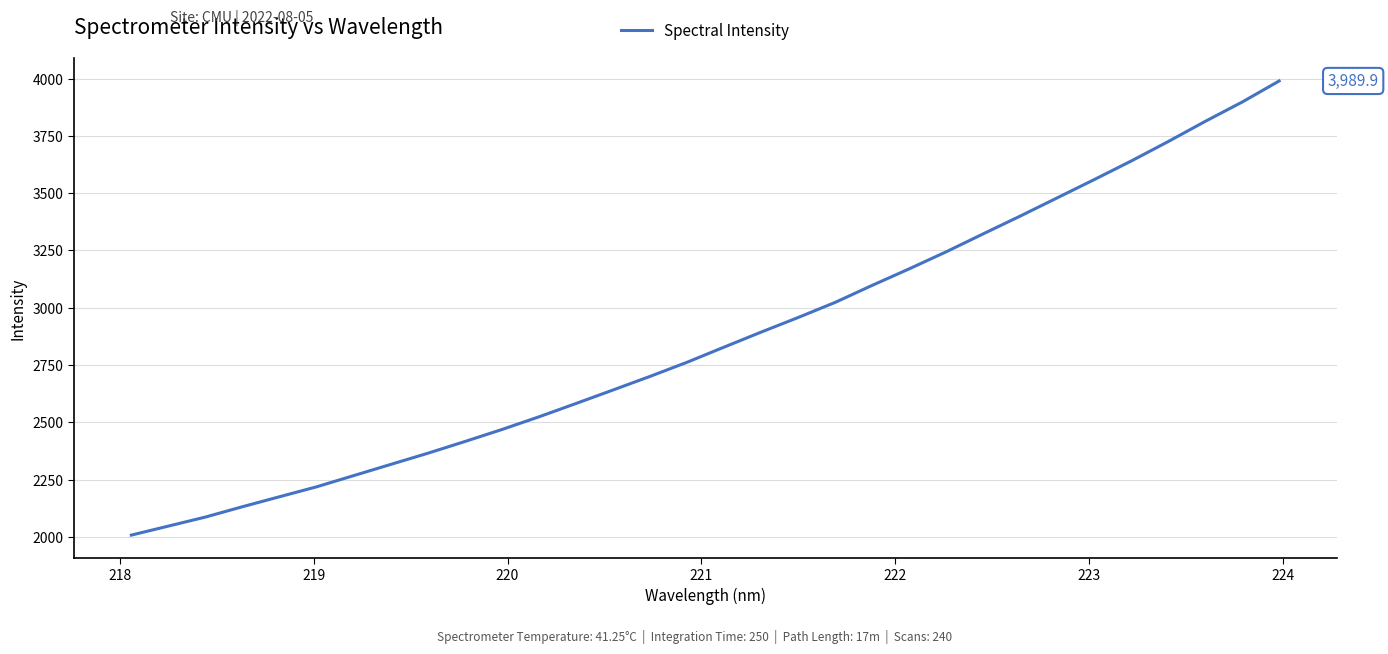

What is the smallest value displayed?

2007.3